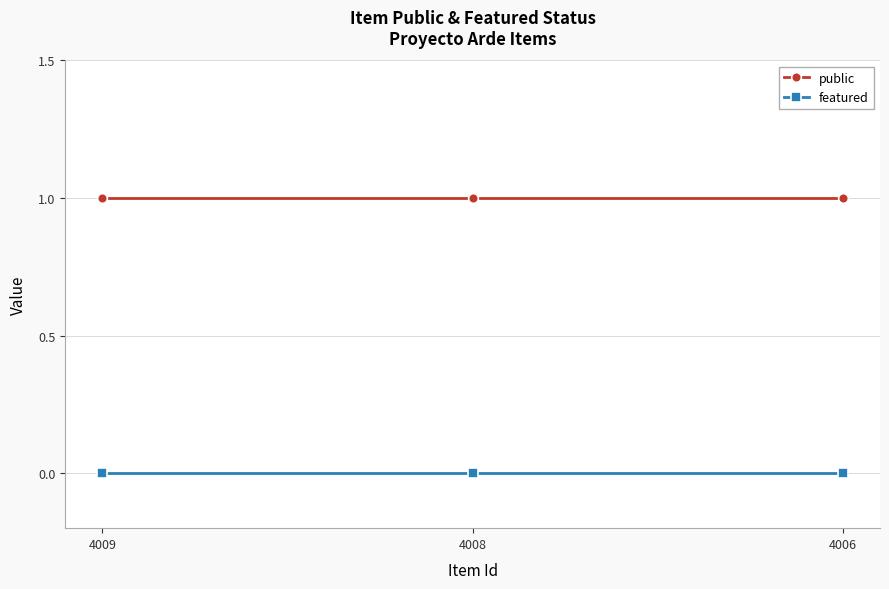

At how many categories does at least one series exceed 0?

3